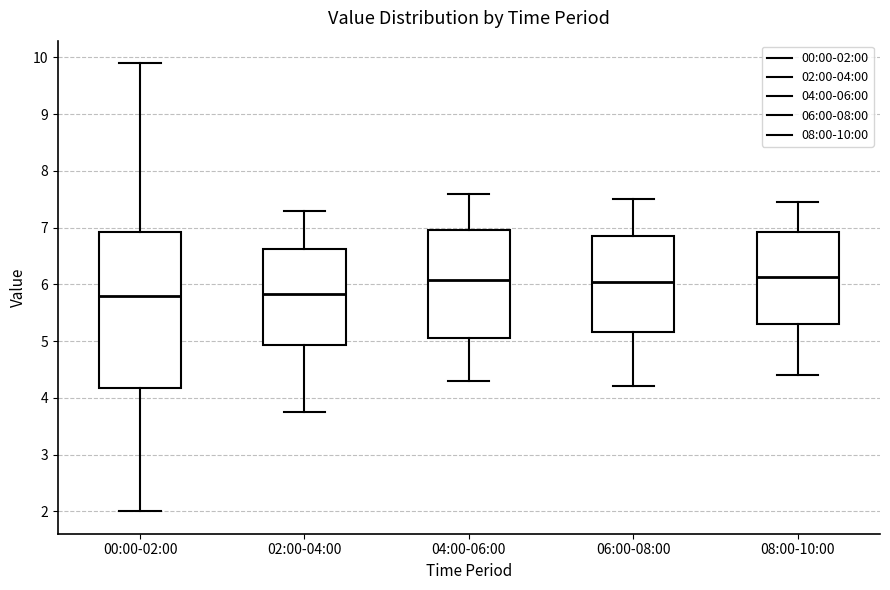

Reading left to right, read every box against the y-axis: the position of its median line, the range the box covers, and the ends of its whiskers. The values are not printed on the chart, so give them approximately, as read against the axis.

00:00-02:00: median 5.8, box 4.2 to 6.9, whiskers 2.0 to 9.9
02:00-04:00: median 5.8, box 4.9 to 6.6, whiskers 3.8 to 7.3
04:00-06:00: median 6.1, box 5.1 to 7.0, whiskers 4.3 to 7.6
06:00-08:00: median 6.1, box 5.2 to 6.9, whiskers 4.2 to 7.5
08:00-10:00: median 6.1, box 5.3 to 6.9, whiskers 4.4 to 7.5